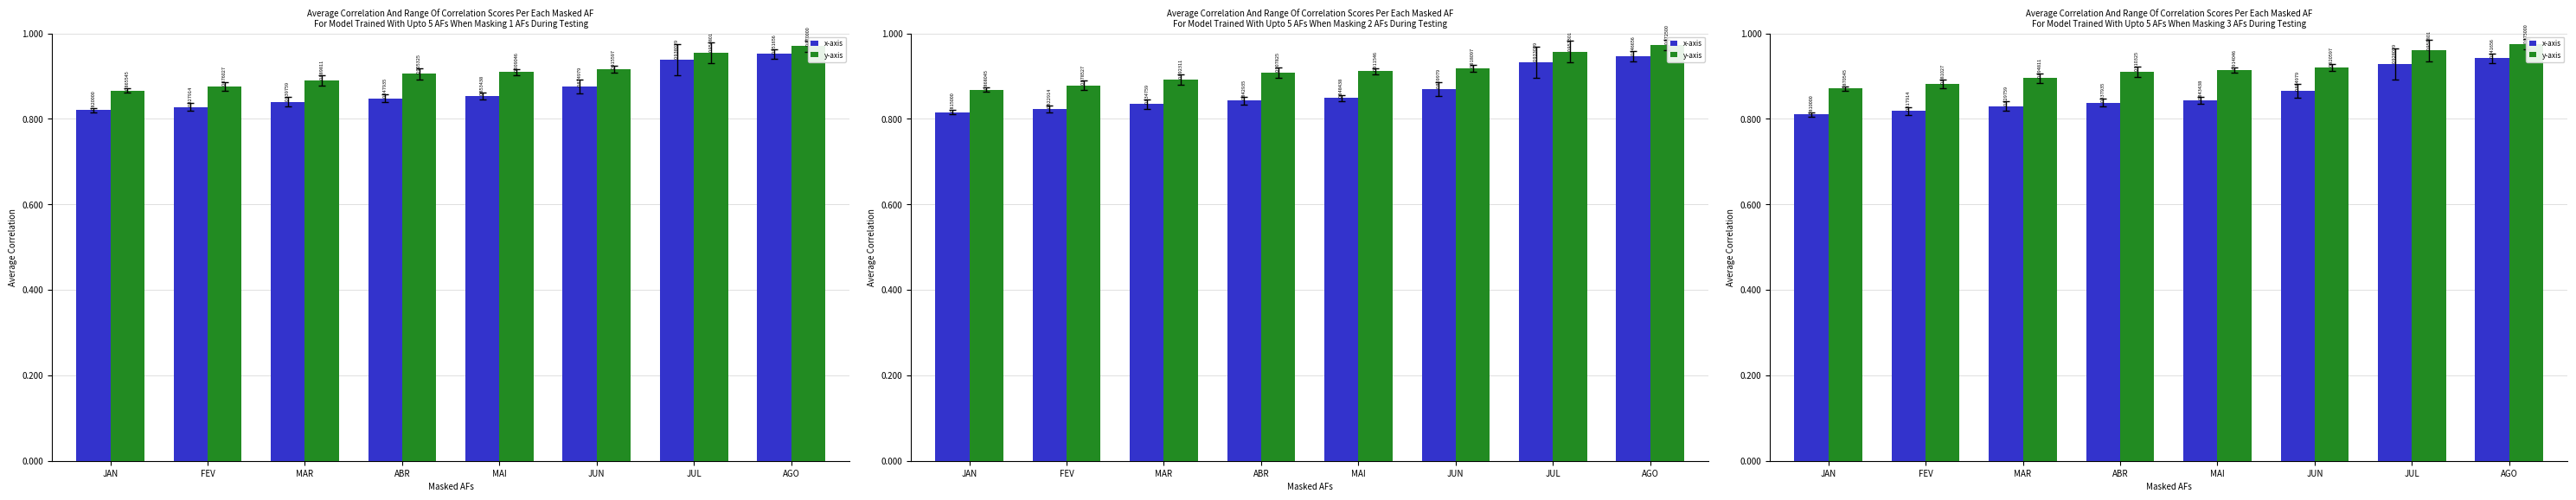

The value of y-axis at JUN is 0.9. True or false?

True